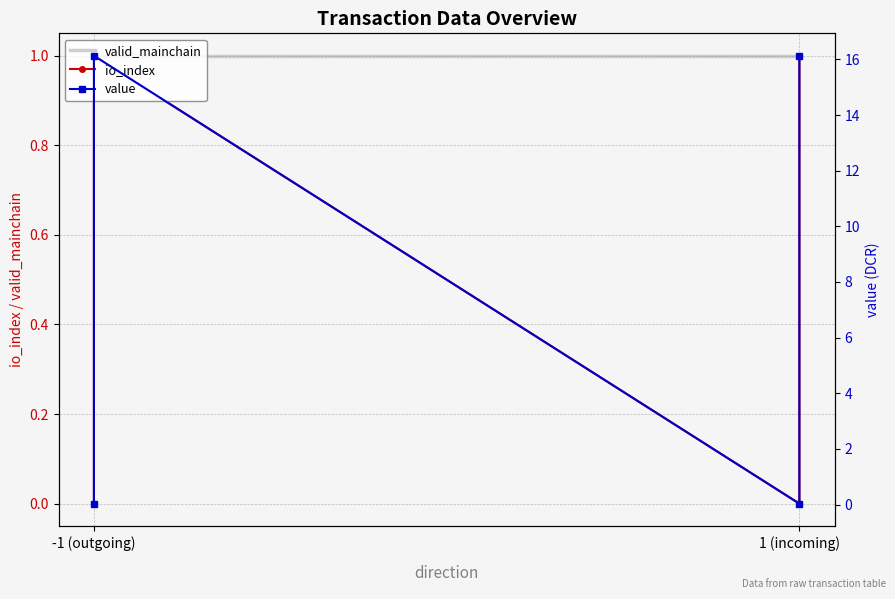

Where do valid_mainchain and value first cross each other?

-1 (outgoing) and -1 (outgoing)